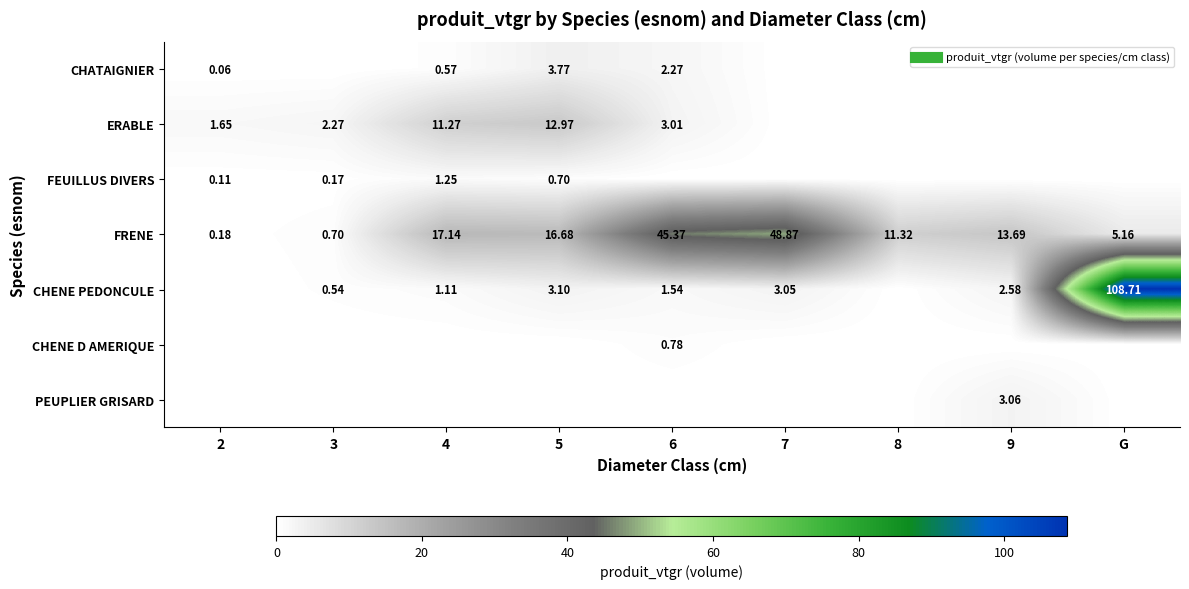

What is the maximum value shown in the chart?

108.7